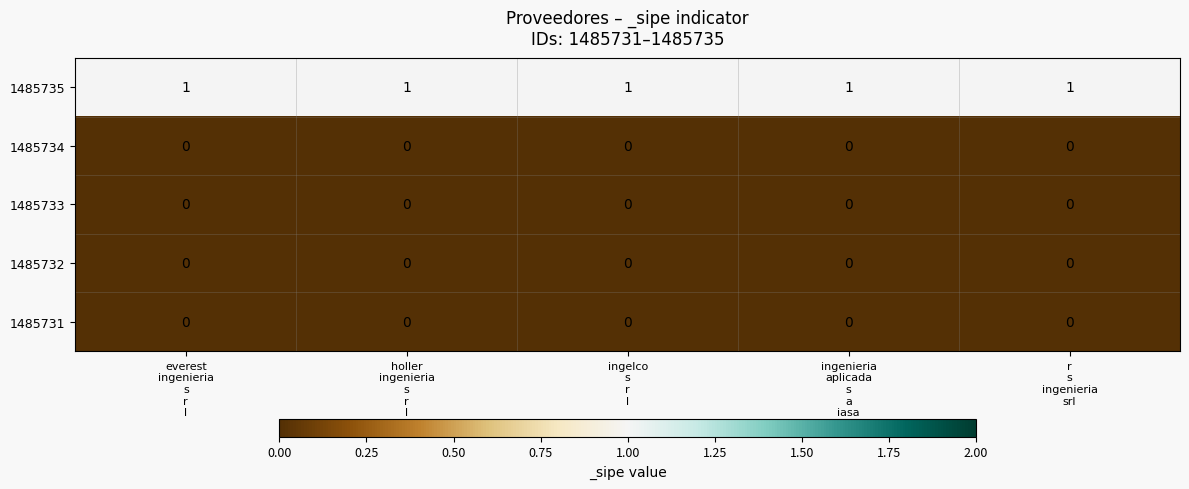

Which series has the largest total across all categories?

1485735